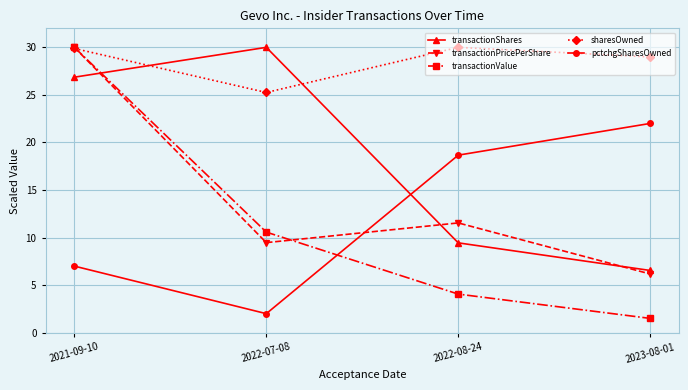

What is the label of the 4th point from the left?

2023-08-01